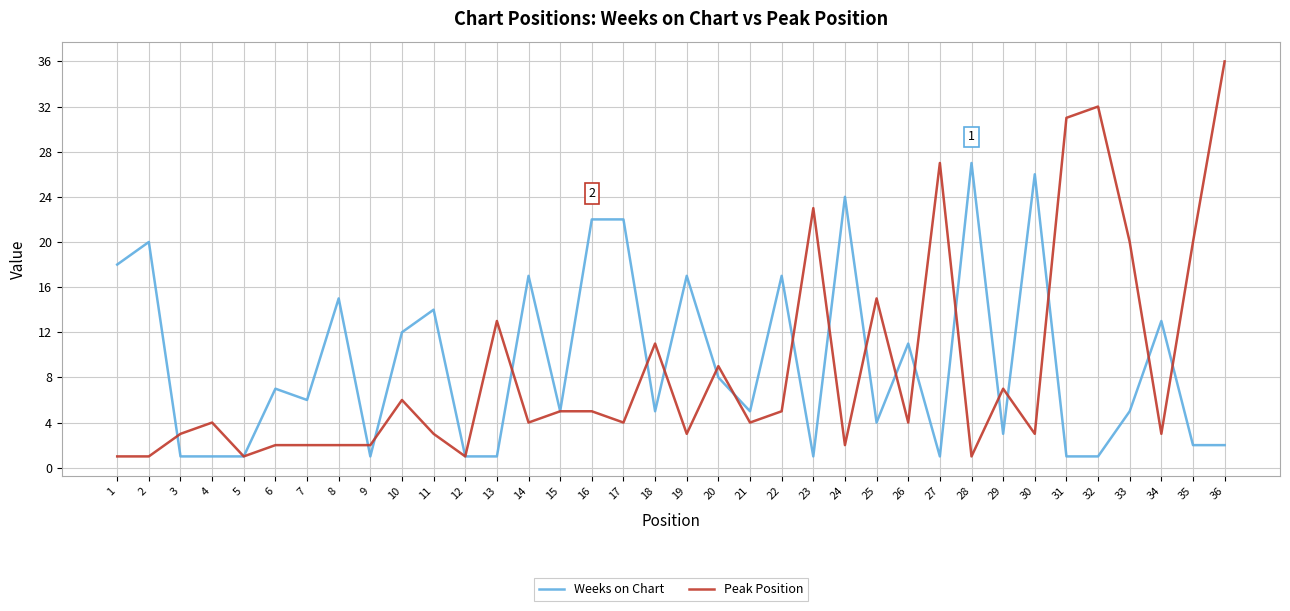

What is the maximum value for Weeks on Chart?

27